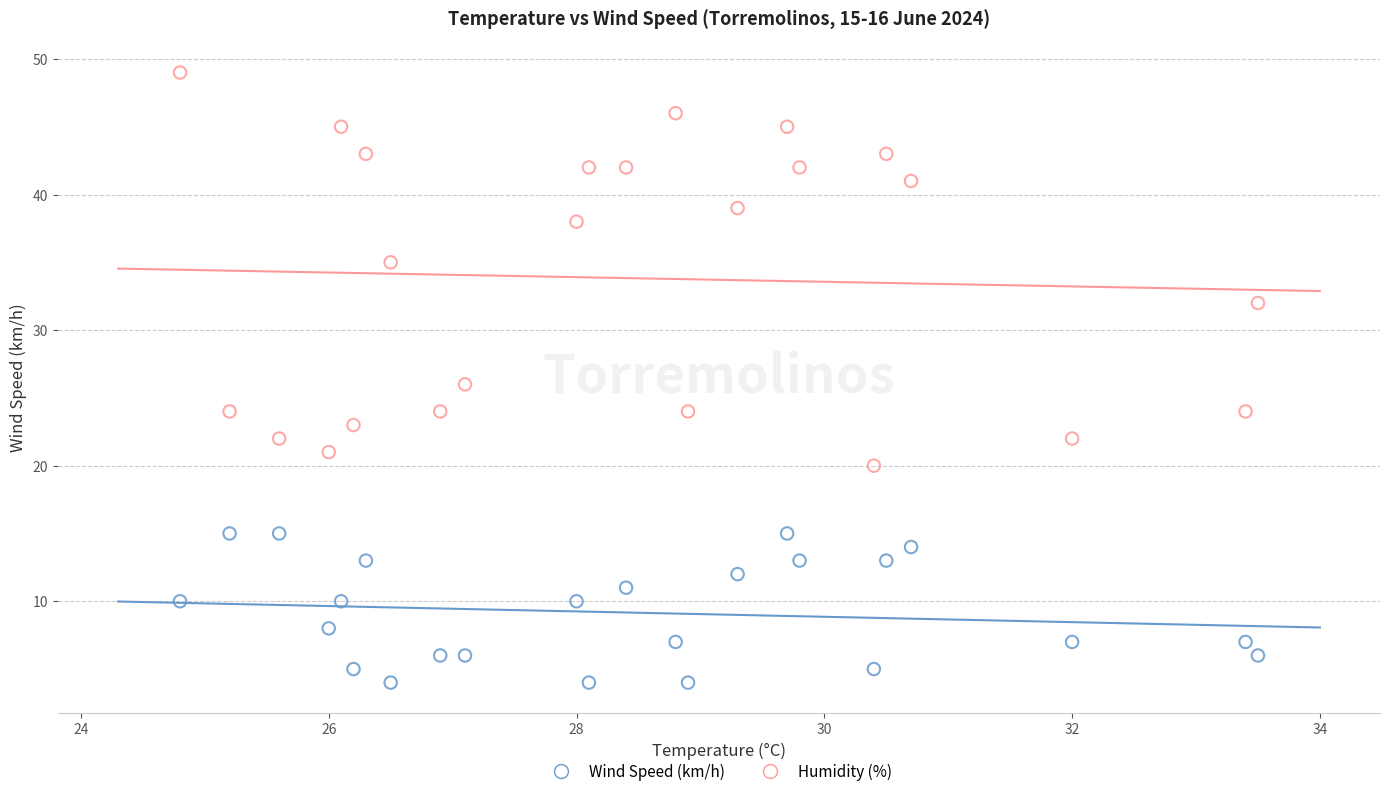

In the Humidity (%) series, what Y value is closest to 34?

35